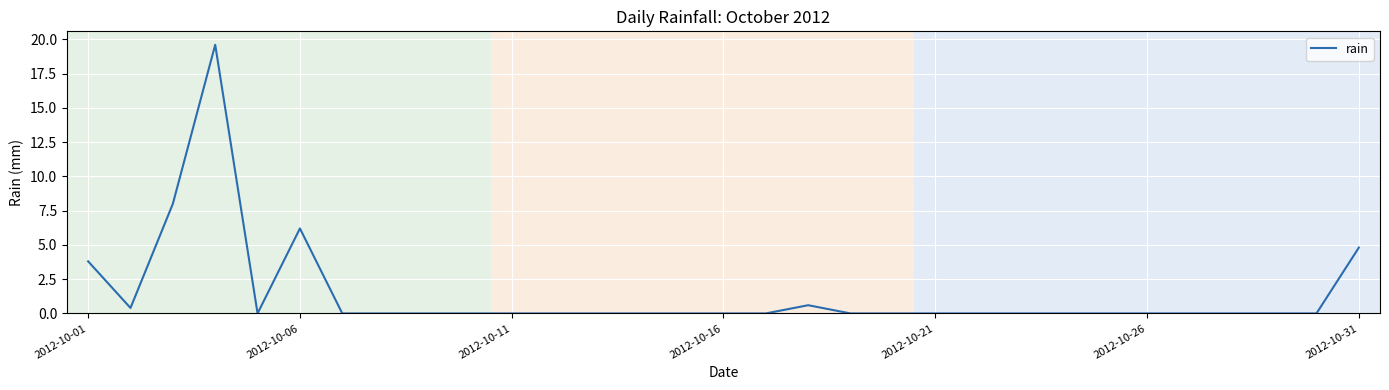

What is the maximum value shown in the chart?

19.6